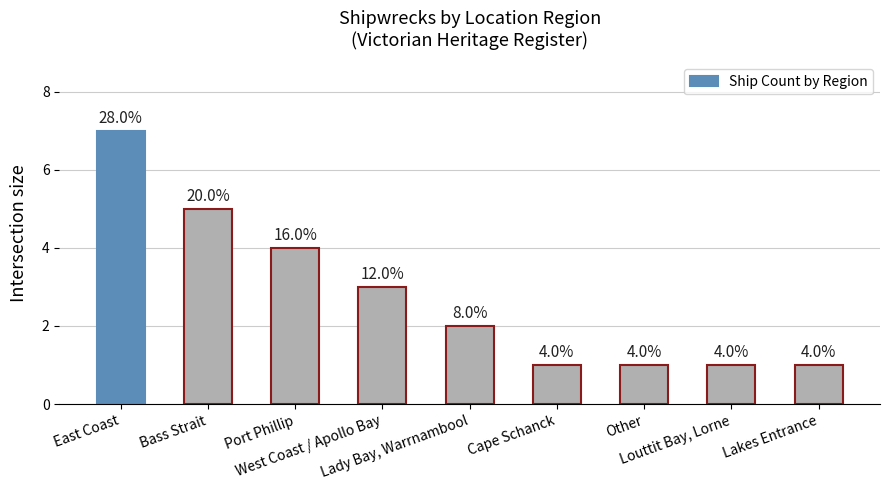

Which label corresponds to the largest value in the chart?

East Coast